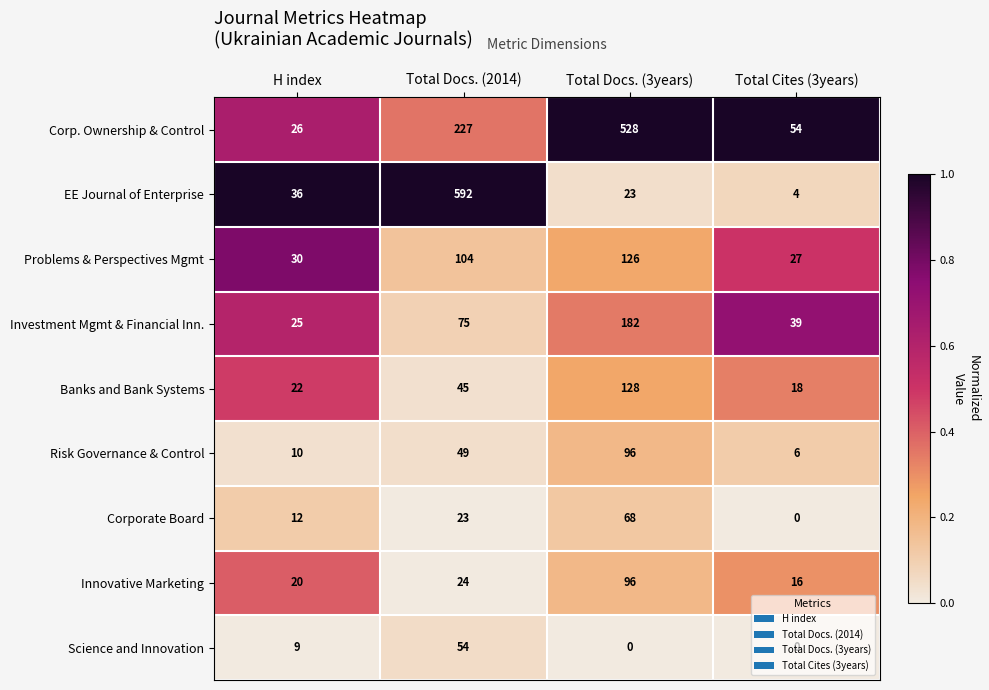

Count the number of data series in this chart.

9